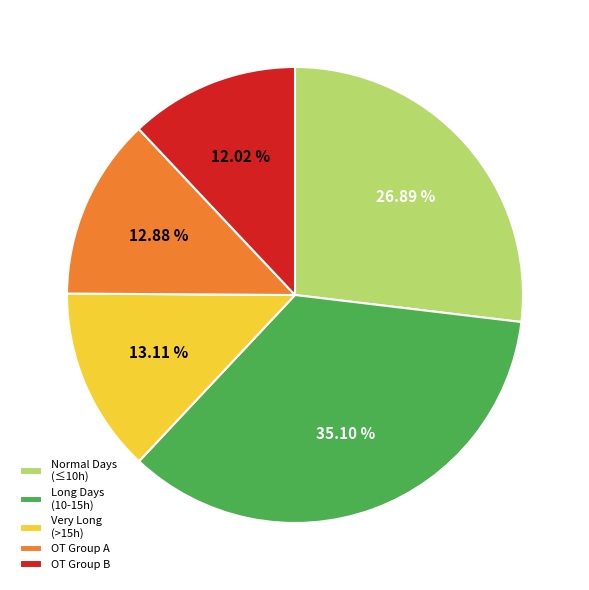

Which category has the smallest portion of the pie?

OT Group B